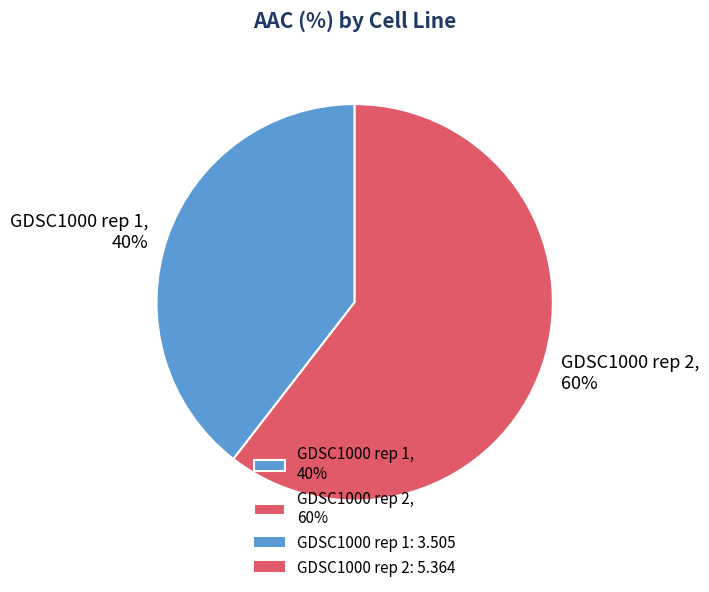

What is the ratio of the value at GDSC1000 rep 2, 60% to the value at GDSC1000 rep 1, 40%?

1.5